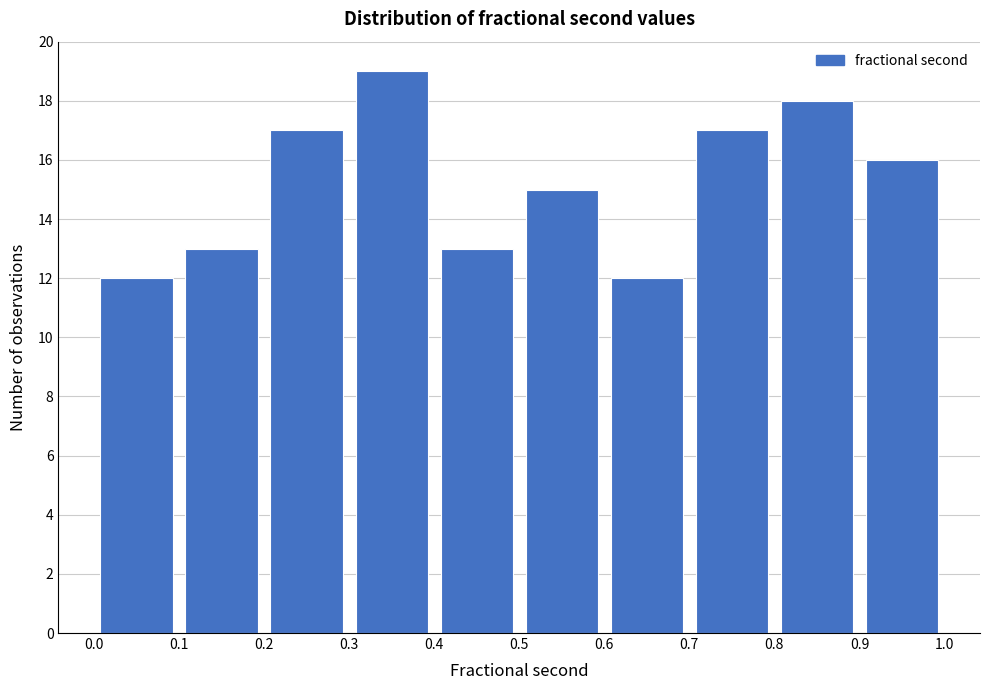

Reading left to right, list every bar in this chart as the range it spans on the x-axis followed by its height. The values are not printed on the chart, so give them approximately, as read against the axis.

0.0 to 0.1: 12
0.1 to 0.2: 13
0.2 to 0.3: 17
0.3 to 0.4: 19
0.4 to 0.5: 13
0.5 to 0.6: 15
0.6 to 0.7: 12
0.7 to 0.8: 17
0.8 to 0.9: 18
0.9 to 1.0: 16